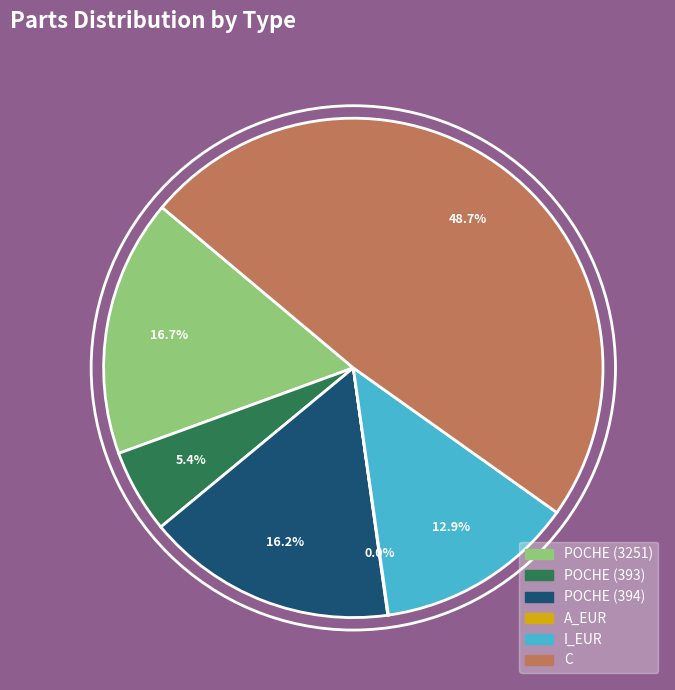

What is the largest slice in the pie chart?

C